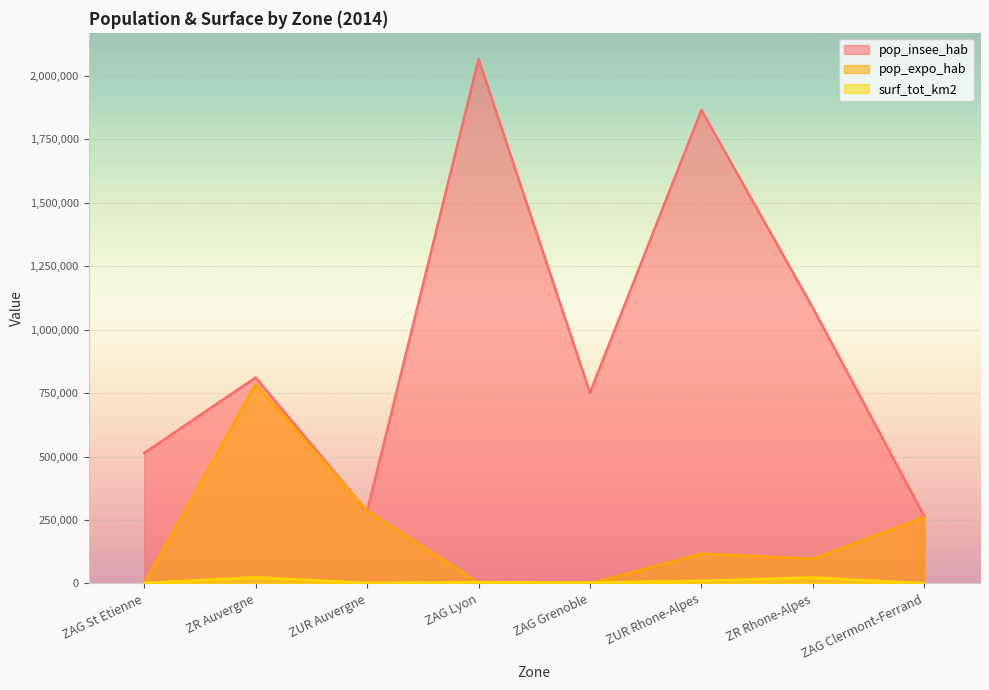

Rank the series at ZAG St Etienne from highest to lowest value.

pop_insee_hab, surf_tot_km2, pop_expo_hab